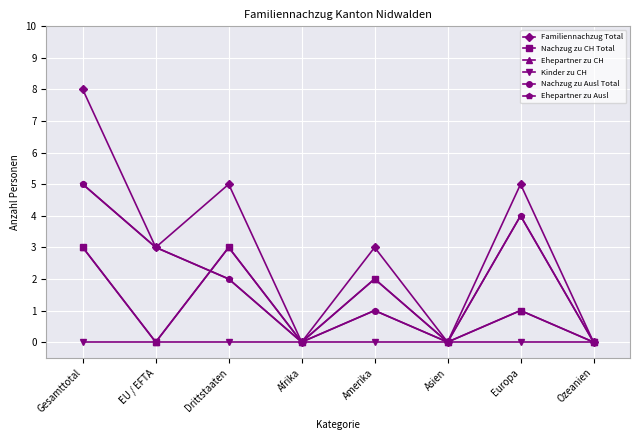

Which series has the widest spread of values?

Familiennachzug Total